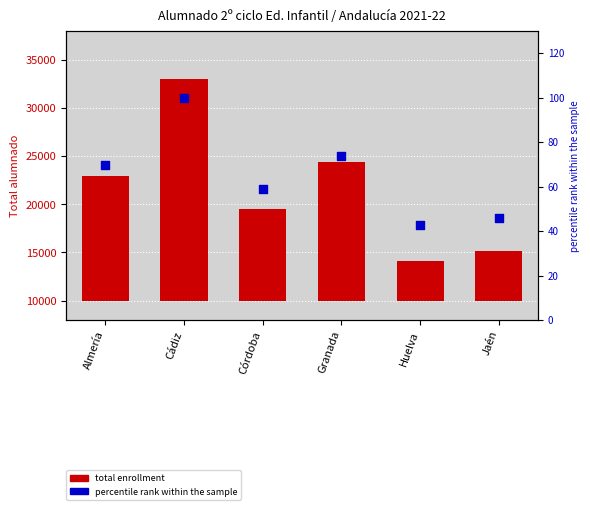

Which series reaches the maximum Y coordinate?

total enrollment